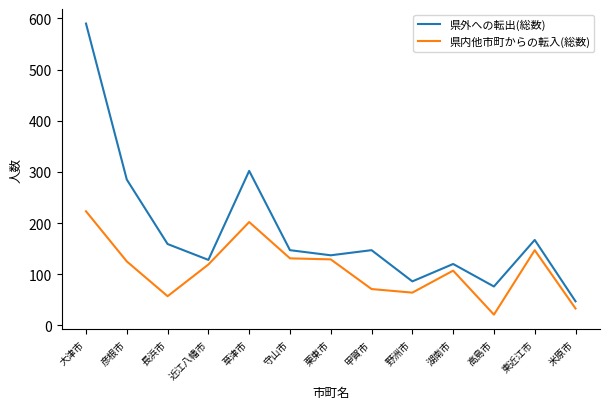

Which series changed the most between 近江八幡市 and 東近江市?

県外への転出(総数)